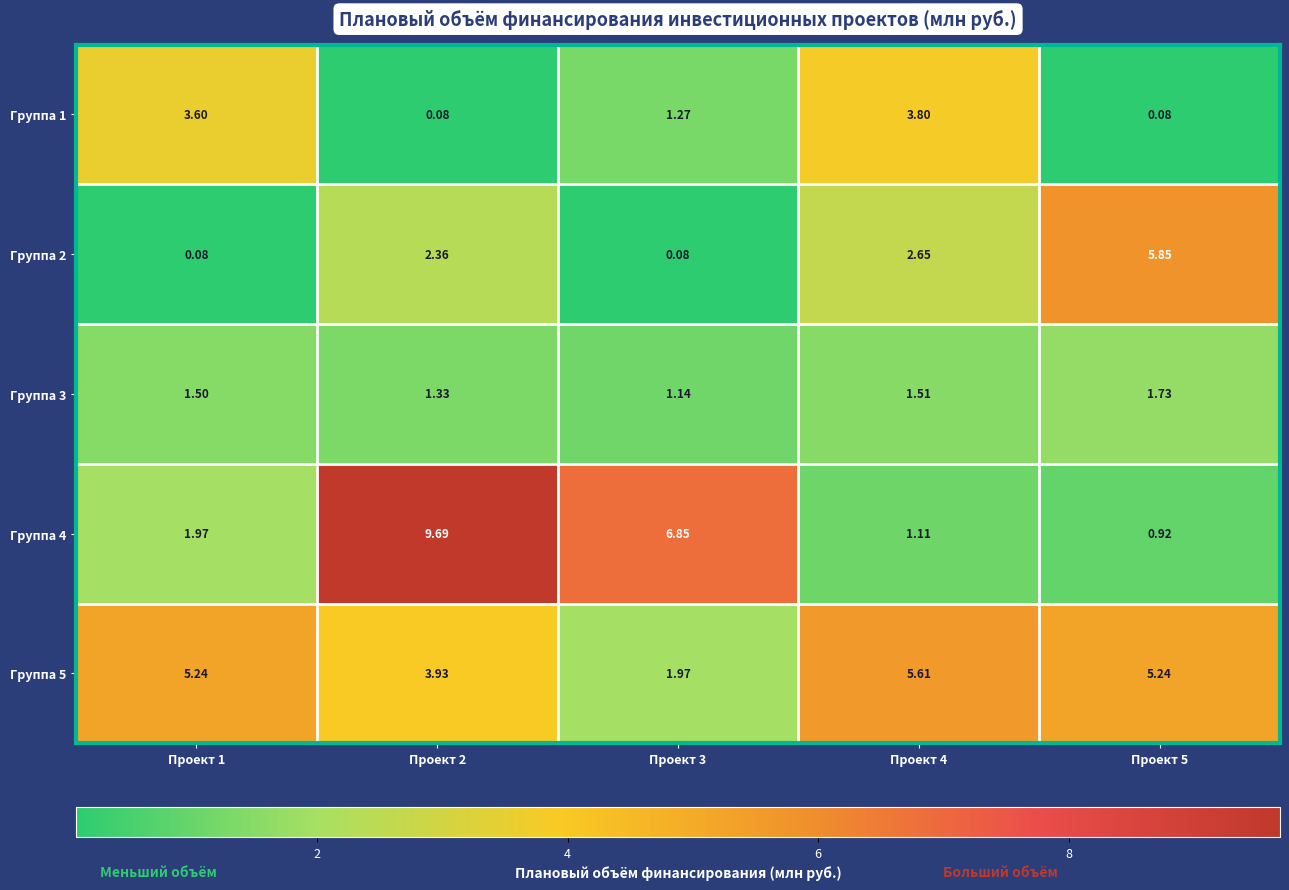

What is the spread (max minus min) of values at Проект 4?

4.5